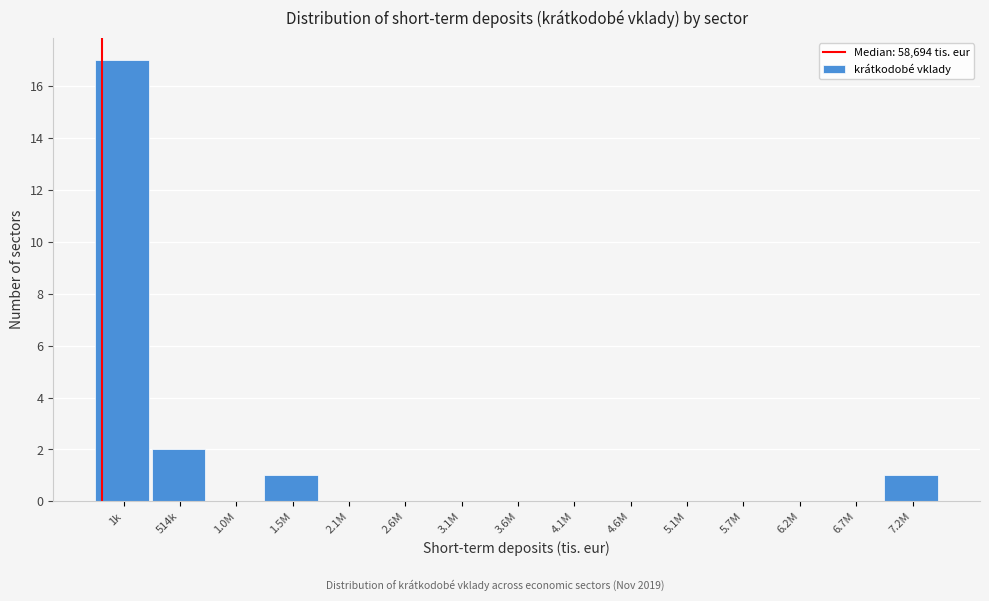

Reading right to left, list all the values displayed in this chart.

7.2M=1	6.7M=0	6.2M=0	5.7M=0	5.1M=0	4.6M=0	4.1M=0	3.6M=0	3.1M=0	2.6M=0	2.1M=0	1.5M=1	1.0M=0	514k=2	1k=17